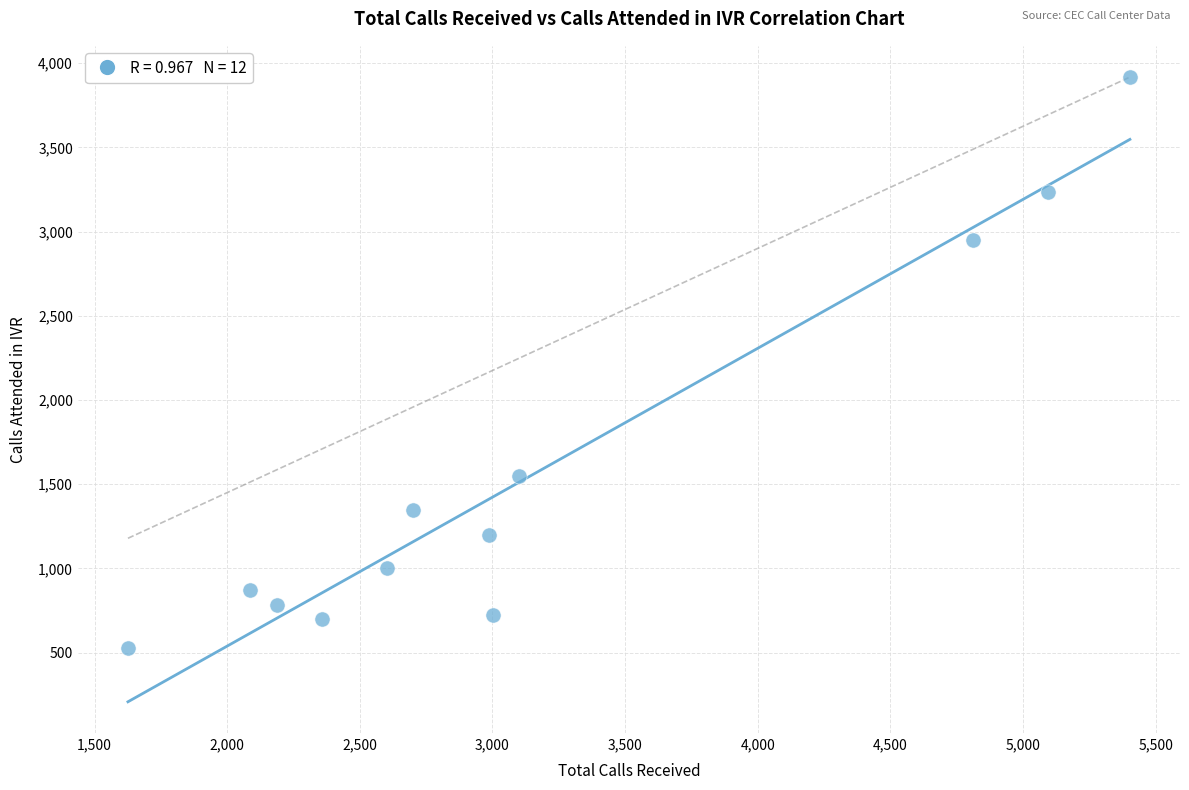

What is the range of Y values (max minus min)?

3388